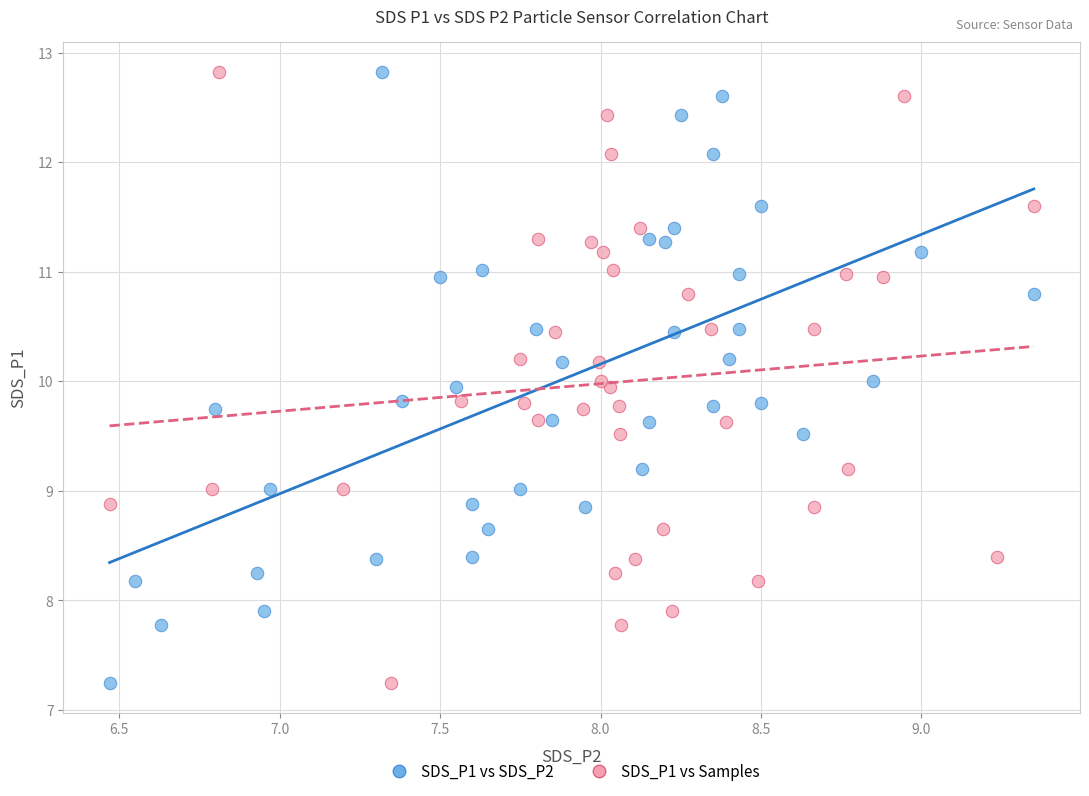

What are all the series names shown in the legend?

SDS_P1 vs SDS_P2, SDS_P1 vs Samples